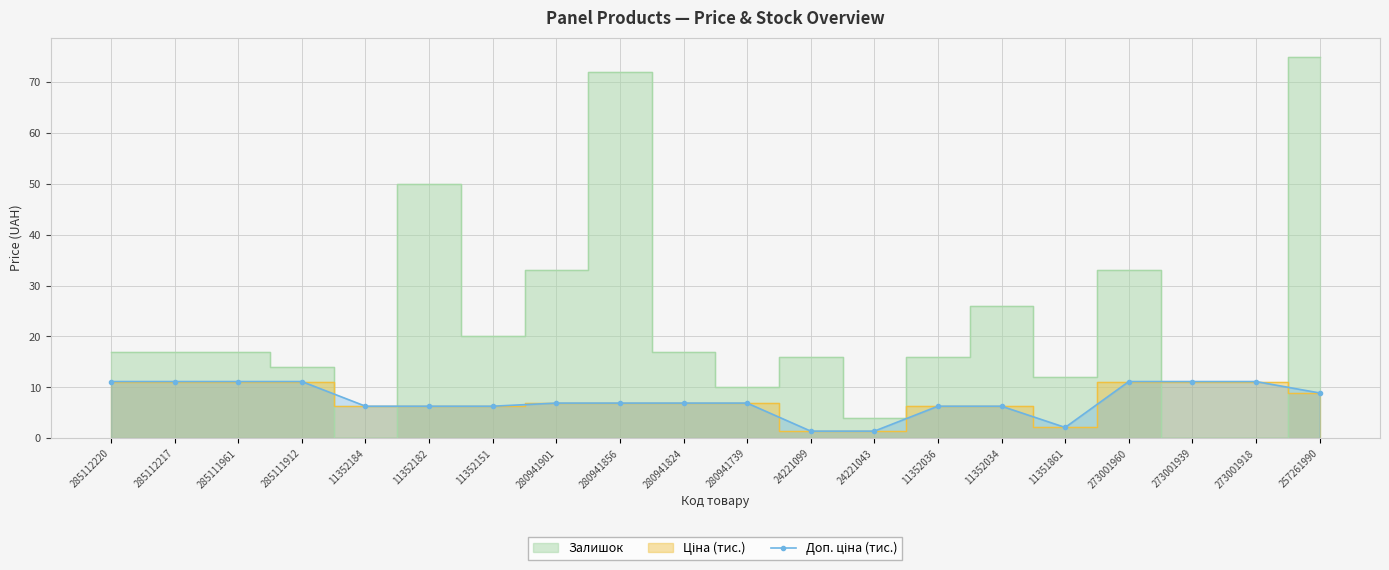

What value does the data have at 280941824?

6.9